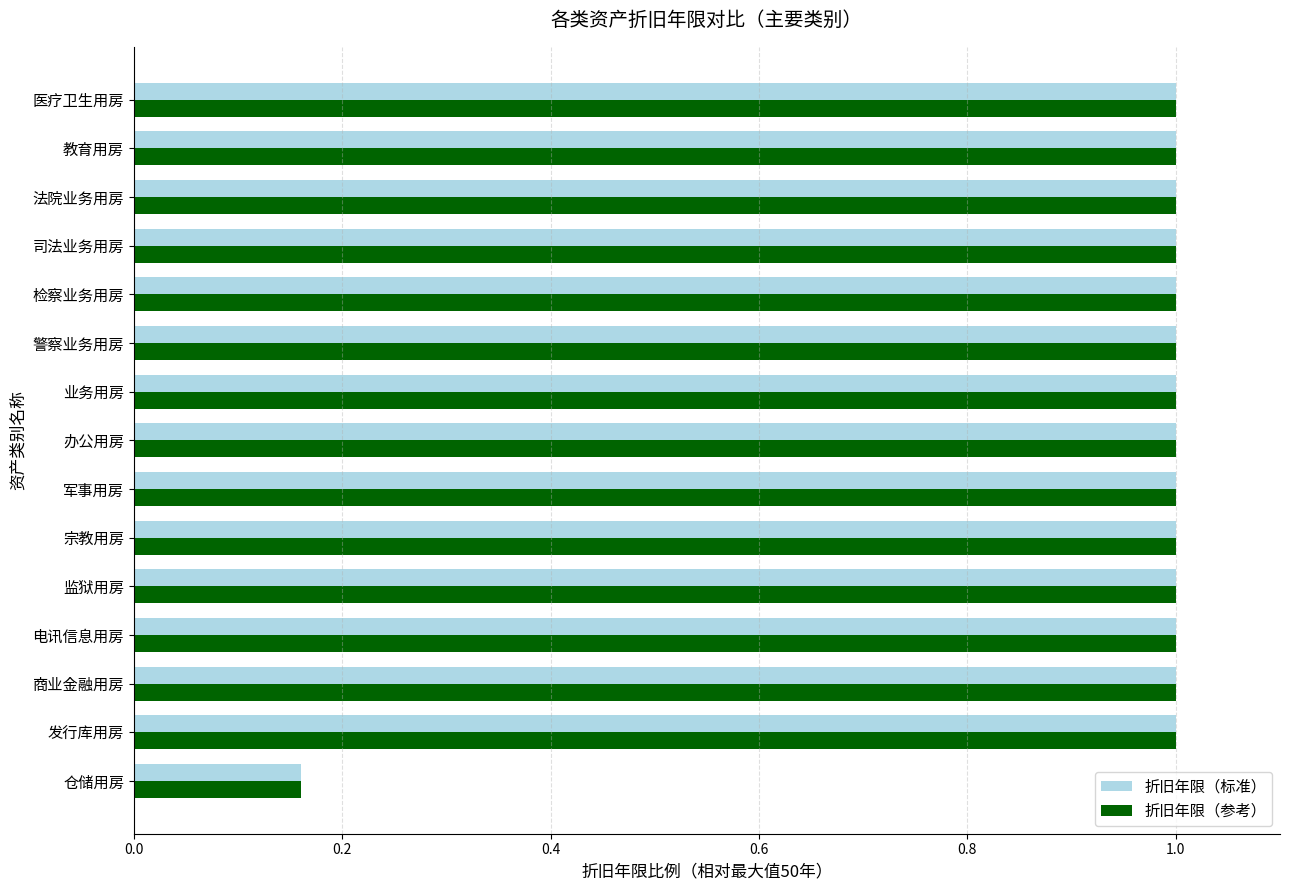

What is the sum of the 折旧年限（标准） values at 司法业务用房 and 警察业务用房?

2.0